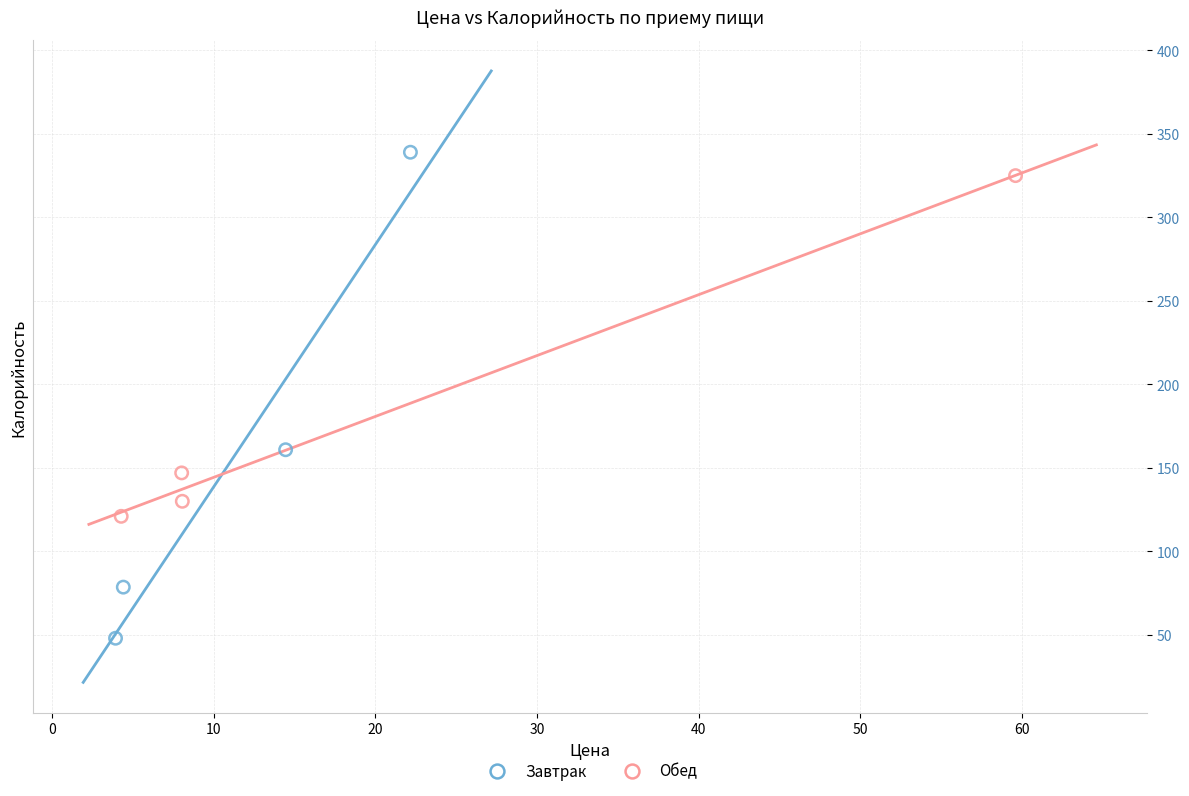

Which series reaches the minimum Y coordinate?

Завтрак